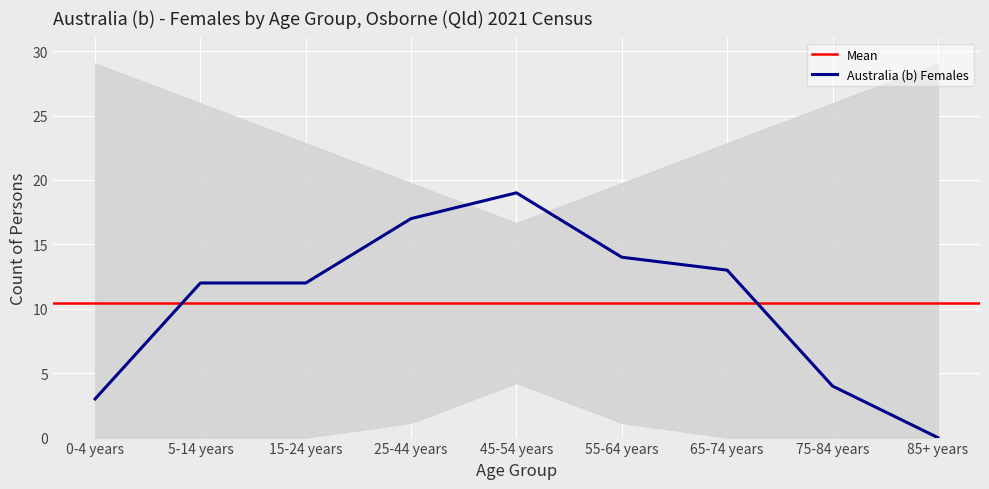

Where is the first local maximum?

45-54 years